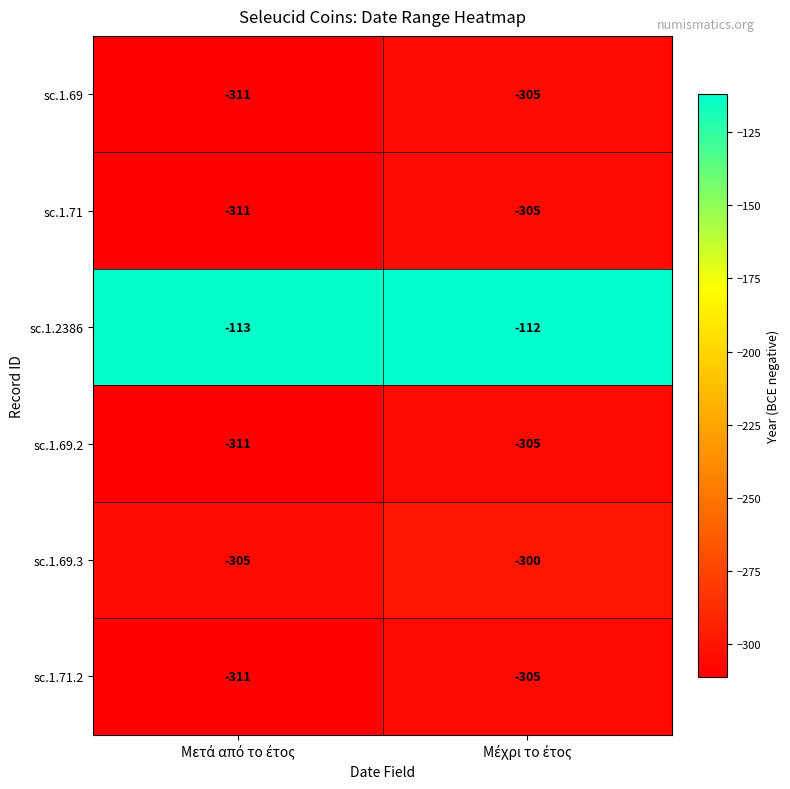

Which series has the largest total across all categories?

sc.1.2386